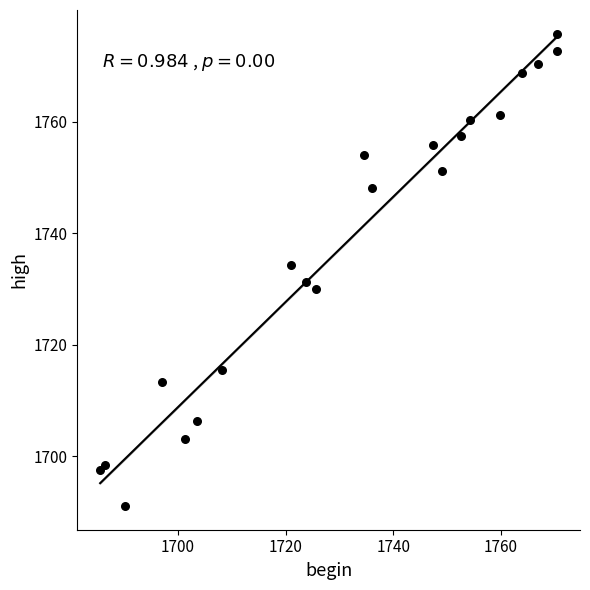

What is the range of X values (max minus min)?

85.0